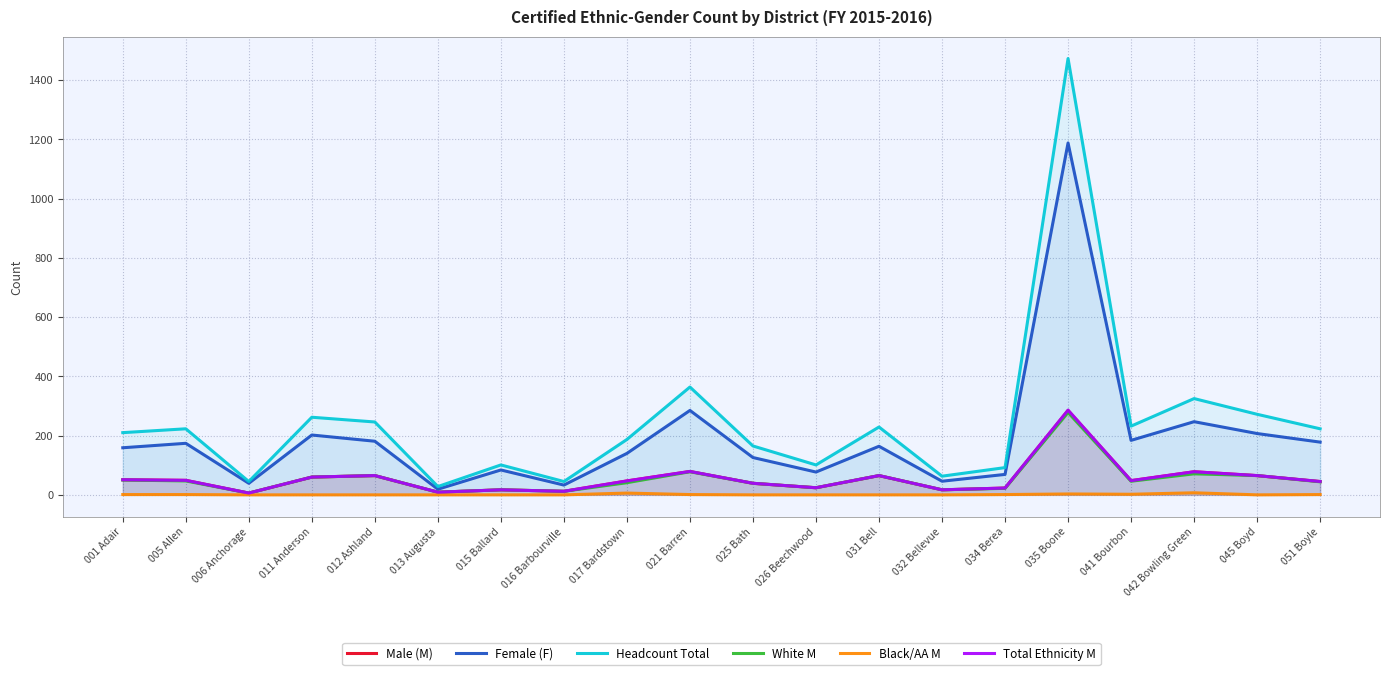

What are all the series names shown in the legend?

Male (M), Female (F), Headcount Total, White M, Black/AA M, Total Ethnicity M